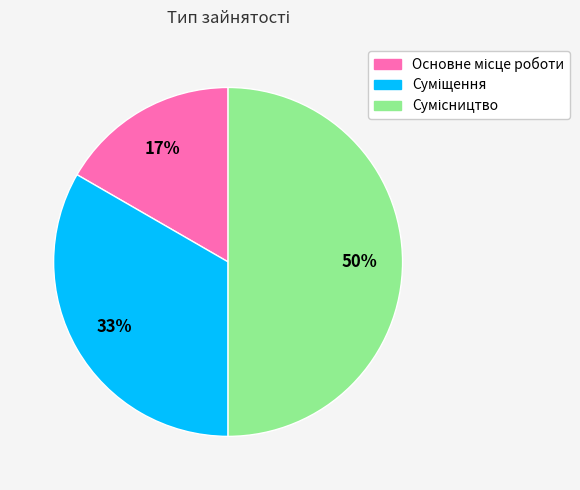

To the nearest percent, what is the difference between the largest and smallest slice percentages?

33%